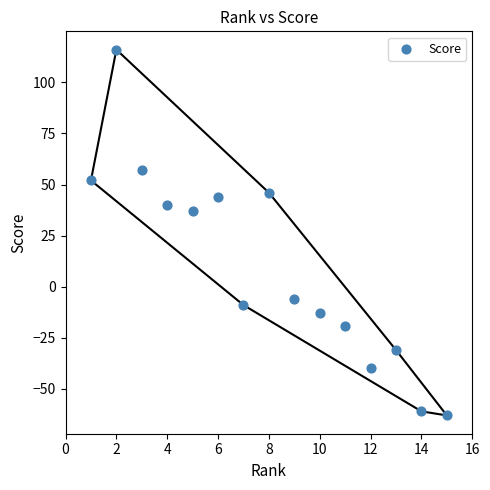

What Y value in the scatter plot is closest to 26?

37